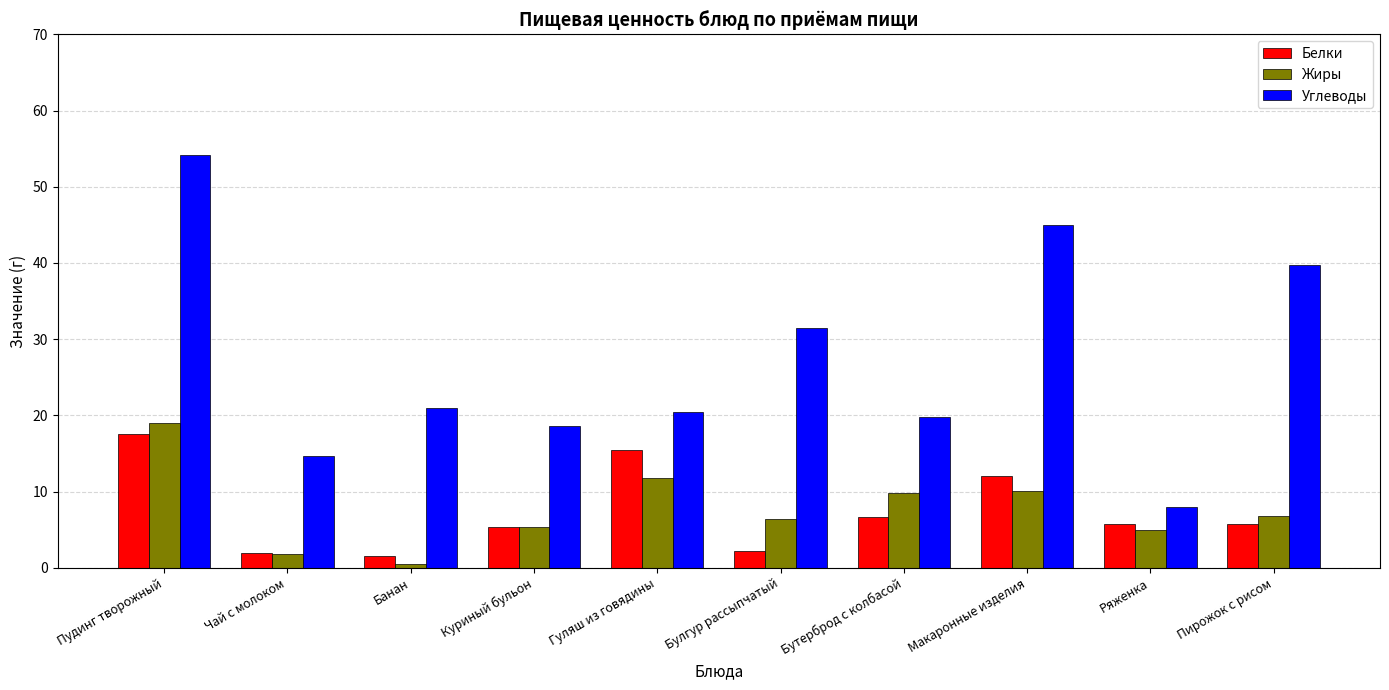

What are all the series names shown in the legend?

Белки, Жиры, Углеводы